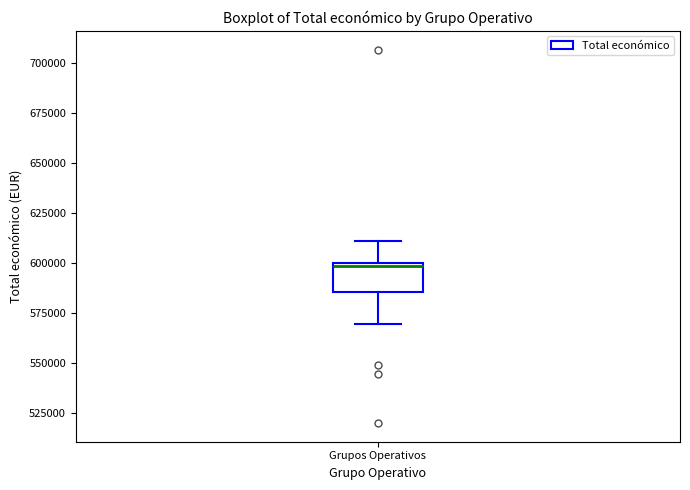

Where does the lower whisker of the box for Grupos Operativos end on the y-axis? The values are not printed on the chart, so give them approximately, as read against the axis.

570000